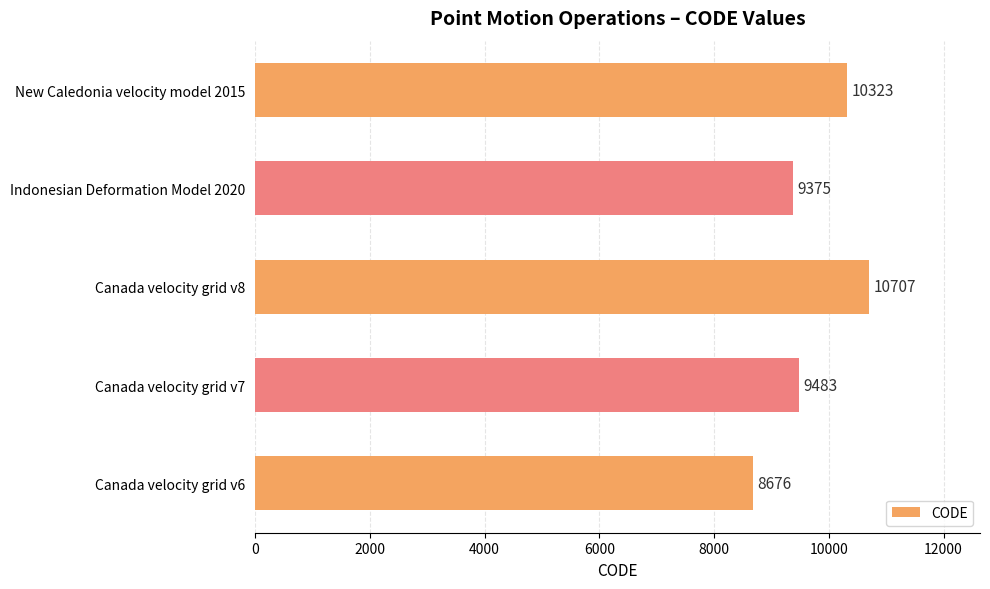

Rank the categories by value from lowest to highest.

Canada velocity grid v6, Indonesian Deformation Model 2020, Canada velocity grid v7, New Caledonia velocity model 2015, Canada velocity grid v8